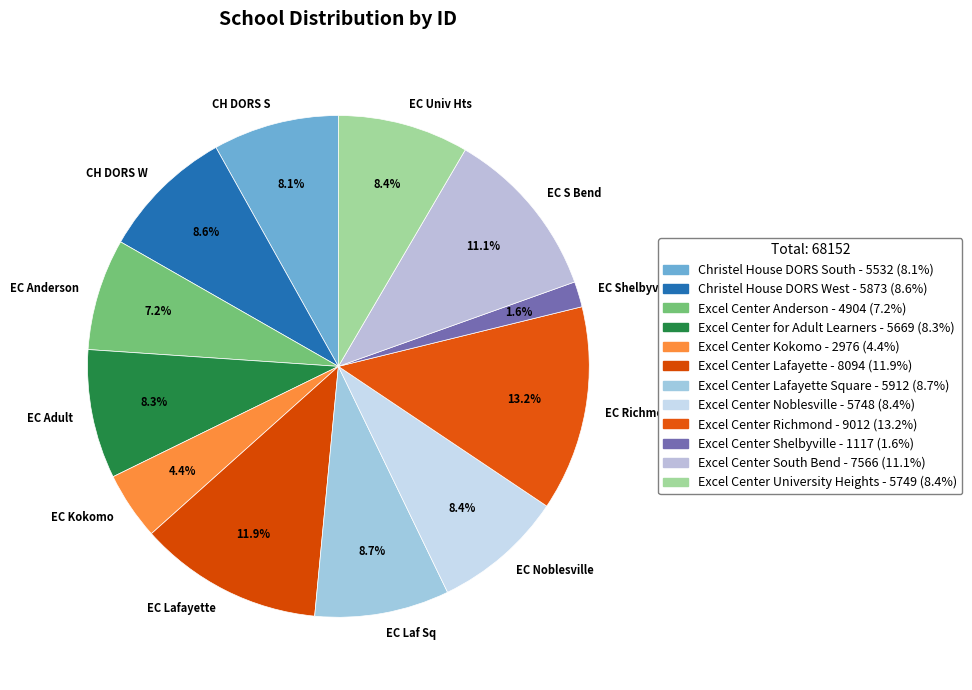

Is EC Richmond the majority of the pie?

No